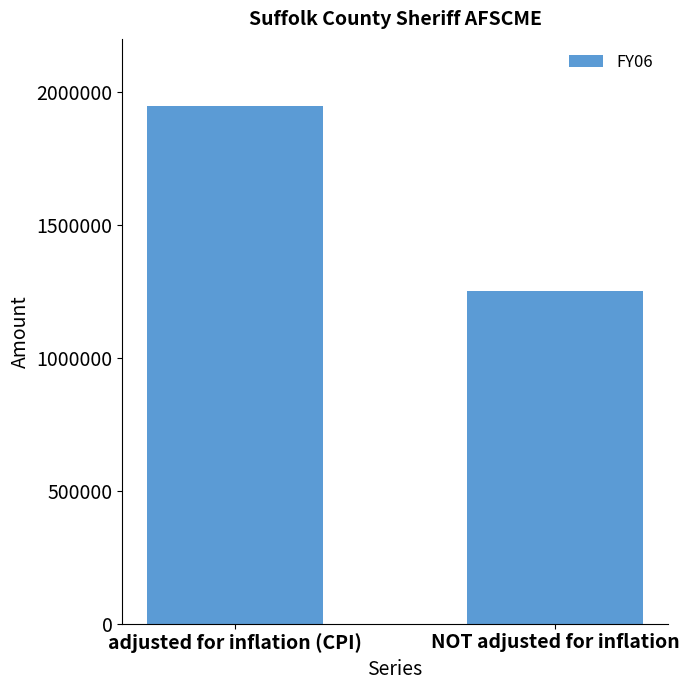

What is the sum of the values at adjusted for inflation (CPI) and NOT adjusted for inflation?

3200178